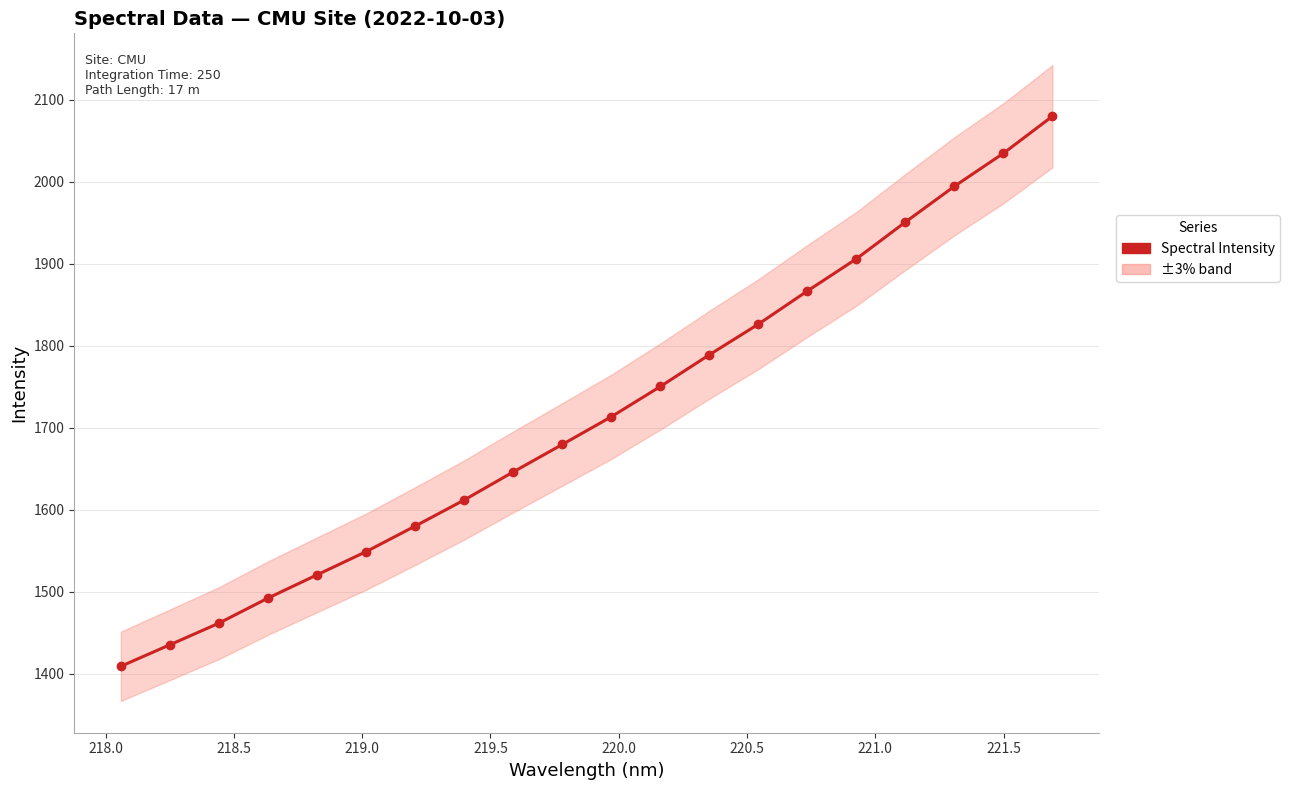

How many data points does each series have?

20